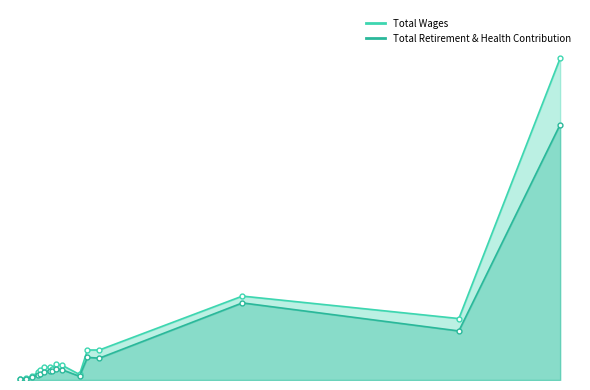

Where is Total Wages nearest to the value 14189644?

Public Works